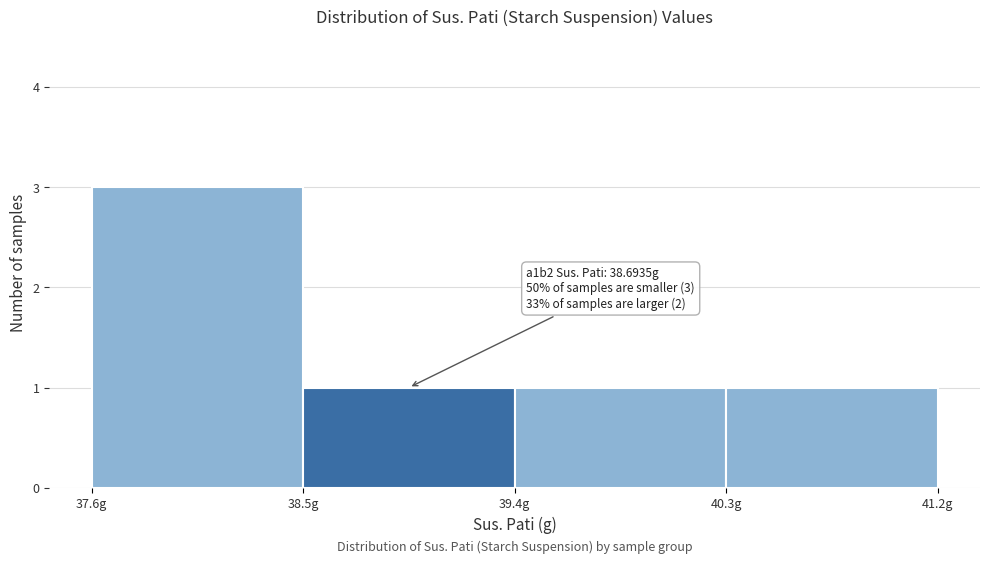

Over which range of the x-axis is the bar tallest?

37.6 to 38.5